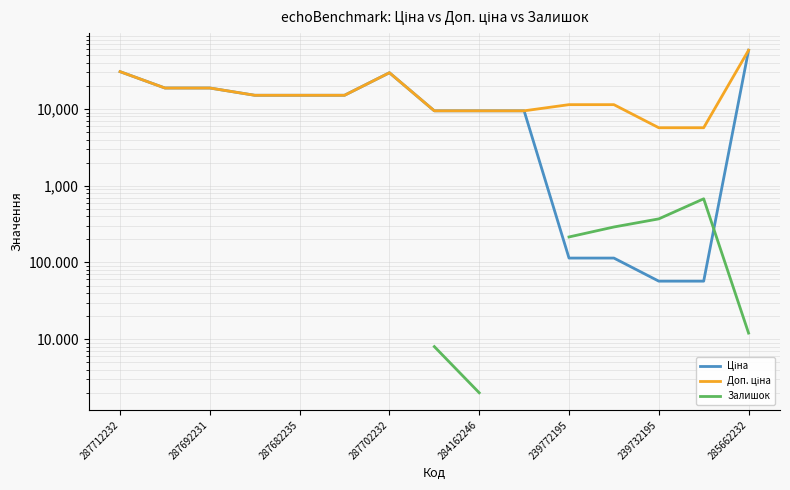

What are all the series names shown in the legend?

Ціна, Доп. ціна, Залишок